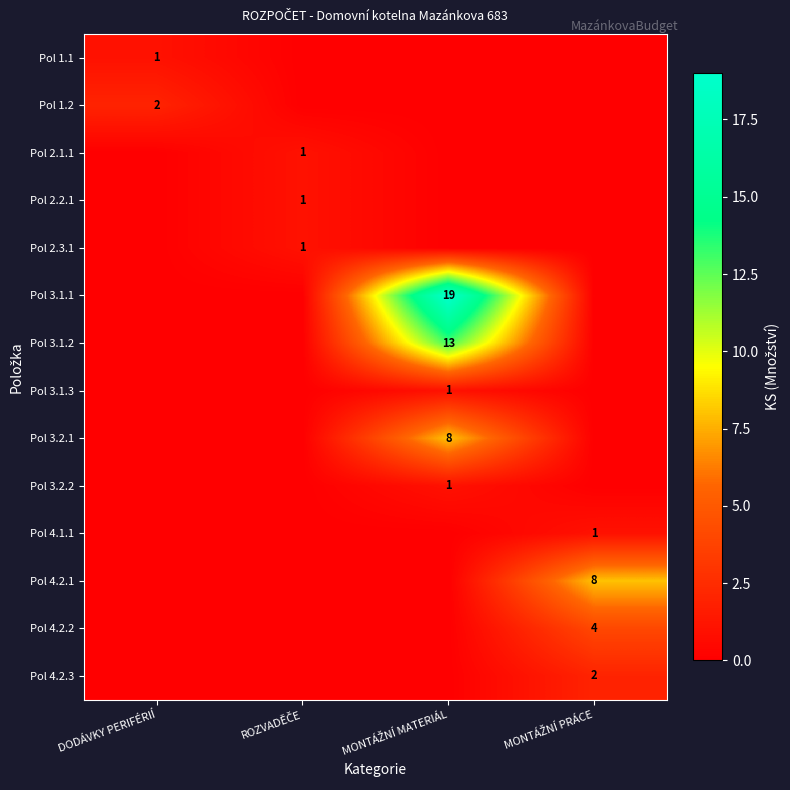

How many series are shown in this chart?

14